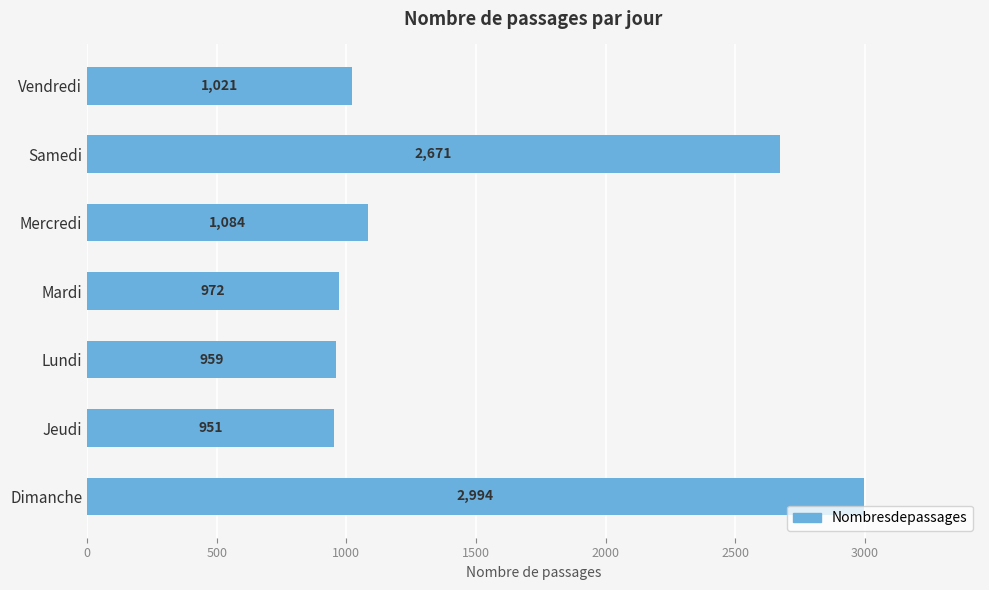

What is the greatest value displayed?

2994